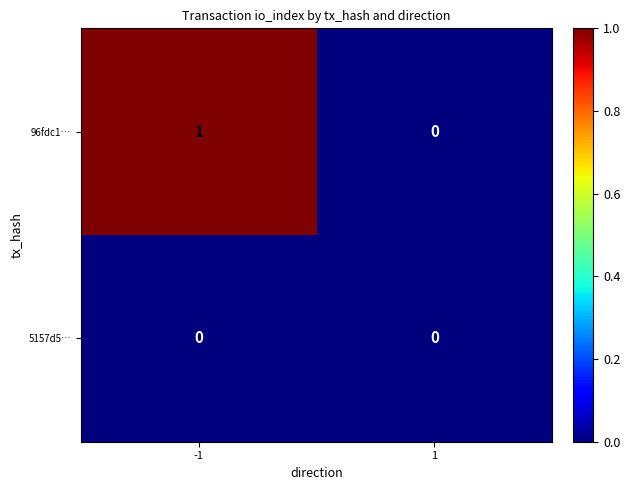

Which series has the largest total across all categories?

96fdc1…